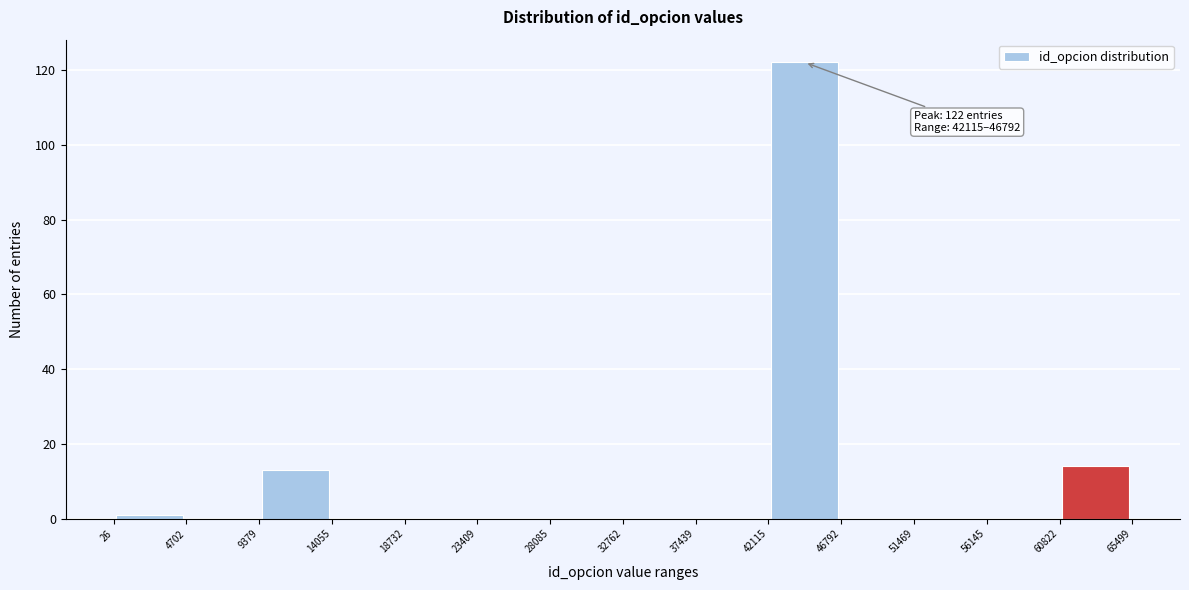

Over which range of the x-axis is the bar tallest?

42115 to 46792